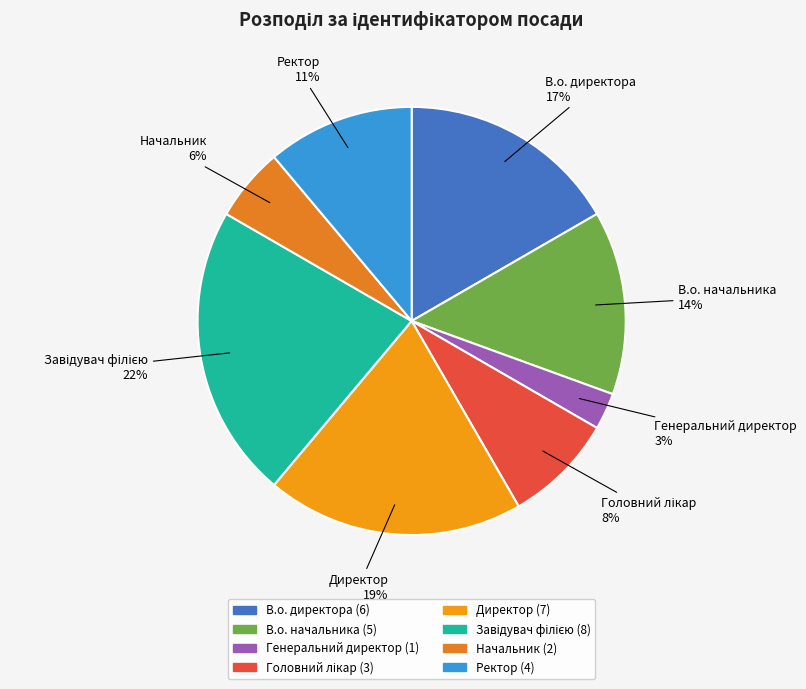

To the nearest percent, what is the average slice percentage?

12%